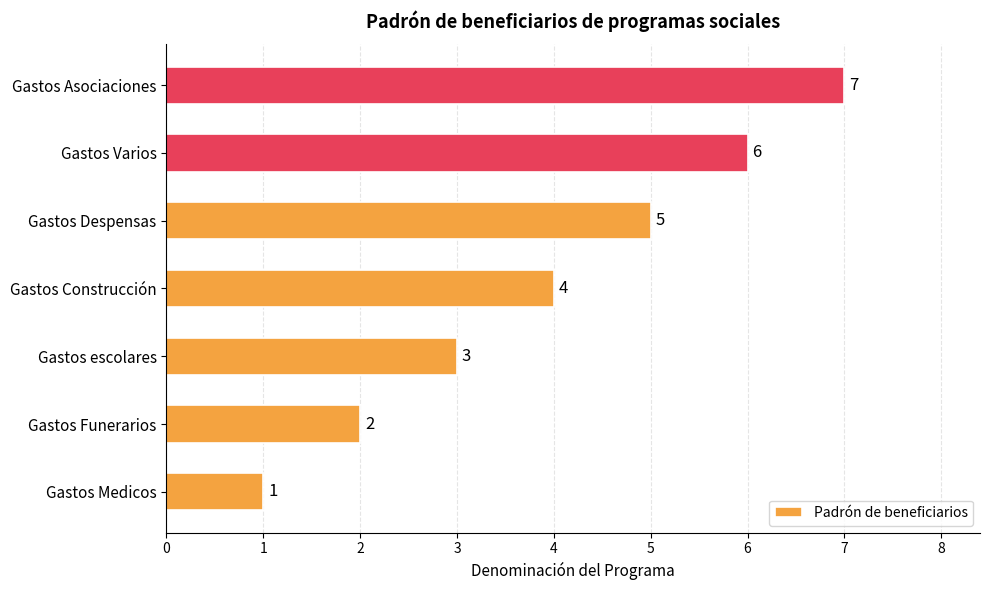

Approximately how many times larger is the value at Gastos Funerarios compared to Gastos escolares?

0.7